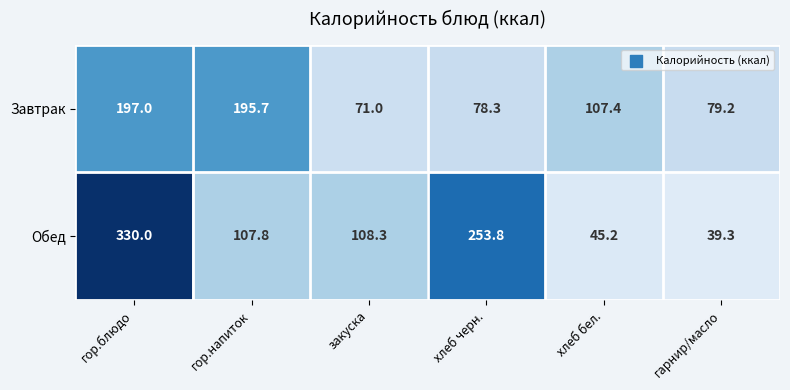

How many distinct data groups are displayed?

2